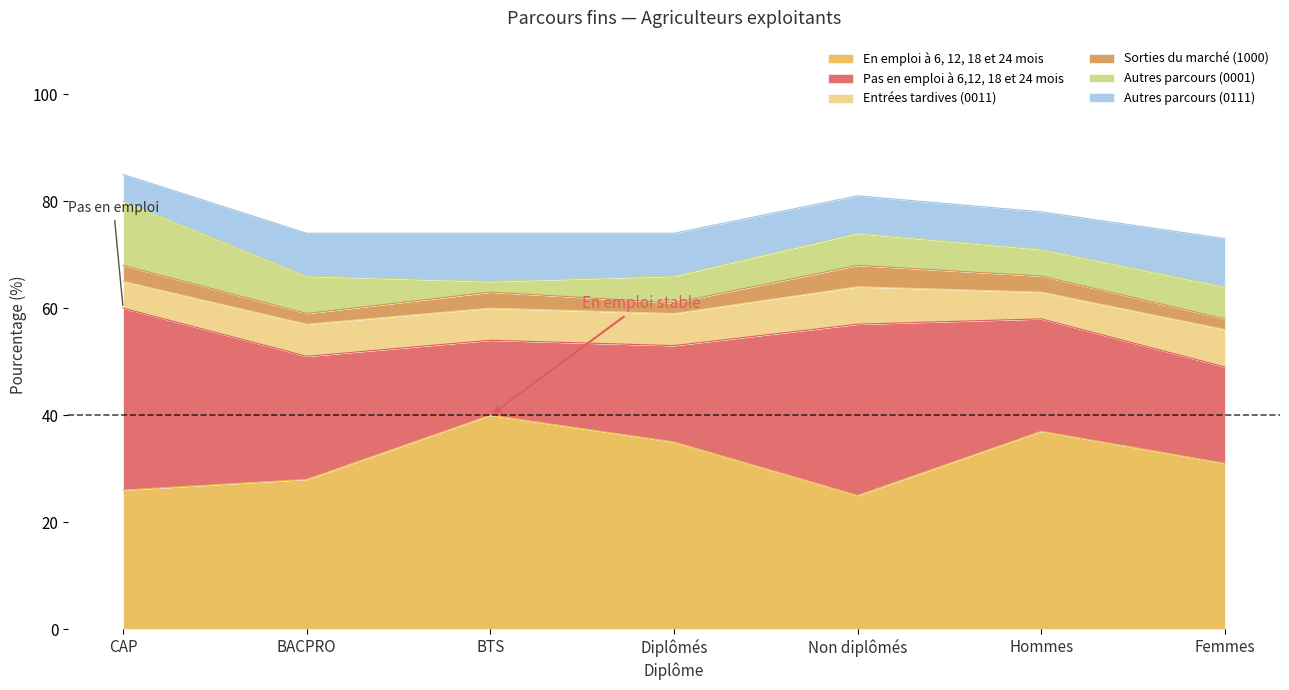

How many interior local peaks does the Autres parcours (0001) series have?

1